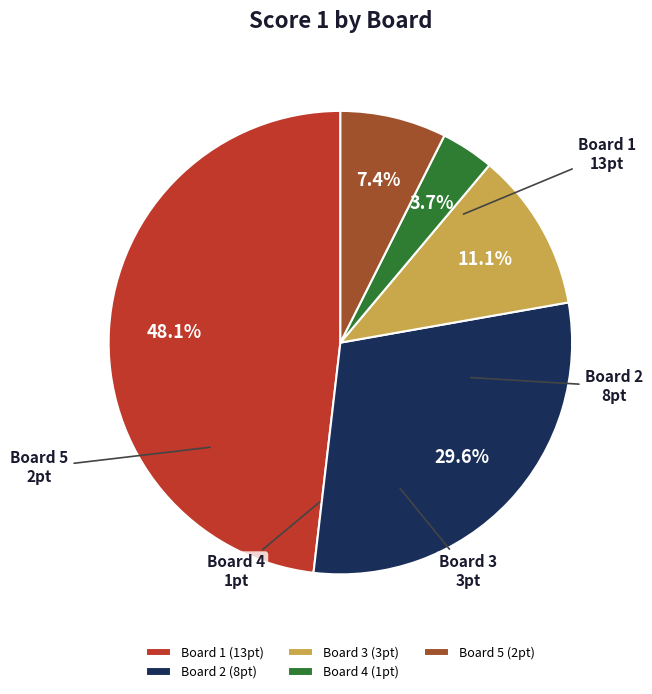

Combined, do Board 4 and Board 1 account for over 50%?

Yes